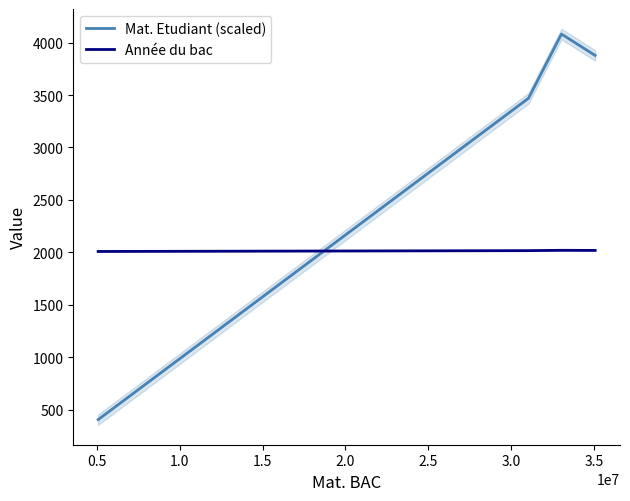

After their last crossing, which series has the higher values: Mat. Etudiant (scaled) or Année du bac?

Mat. Etudiant (scaled)